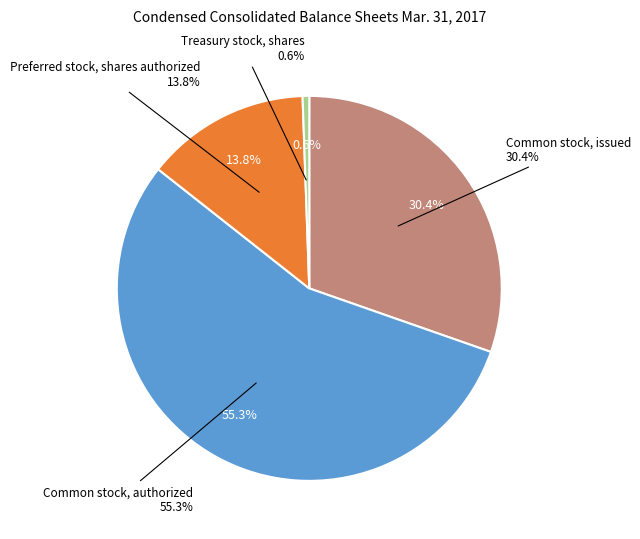

To the nearest percent, what percentage of the pie is Common stock, authorized?

55%